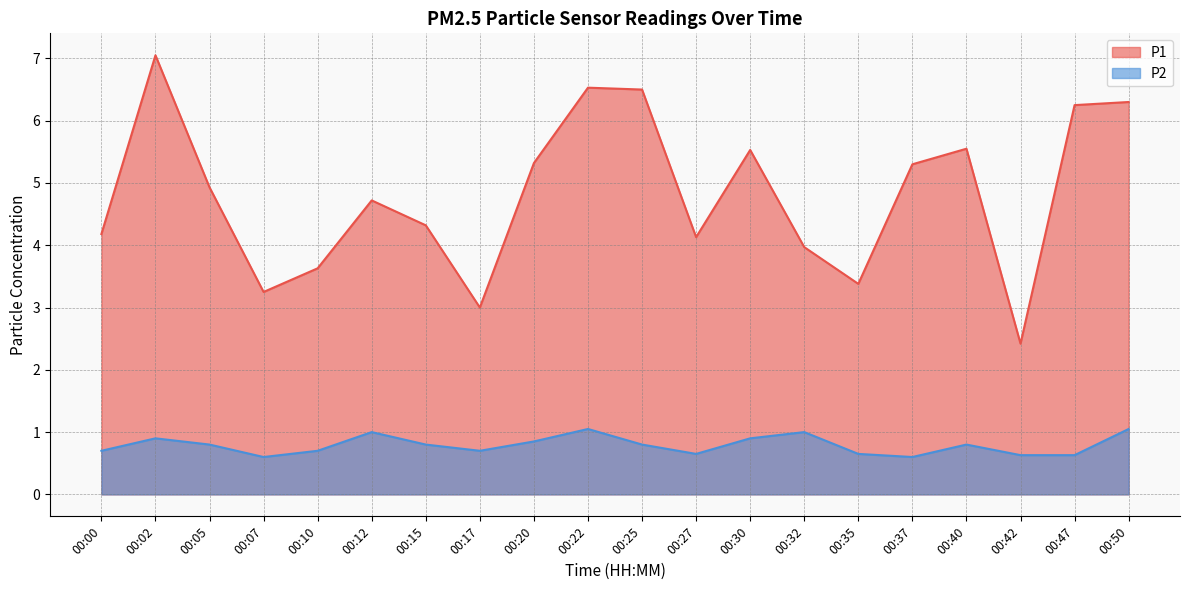

Where is the first local minimum for P2?

00:07